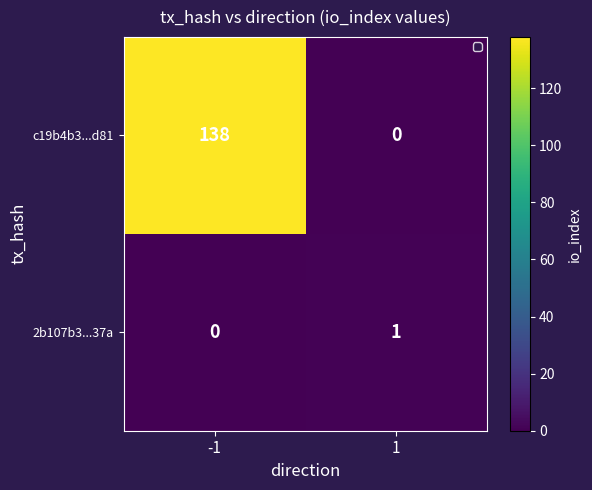

Which series changed the most between -1 and 1?

c19b4b3...d81